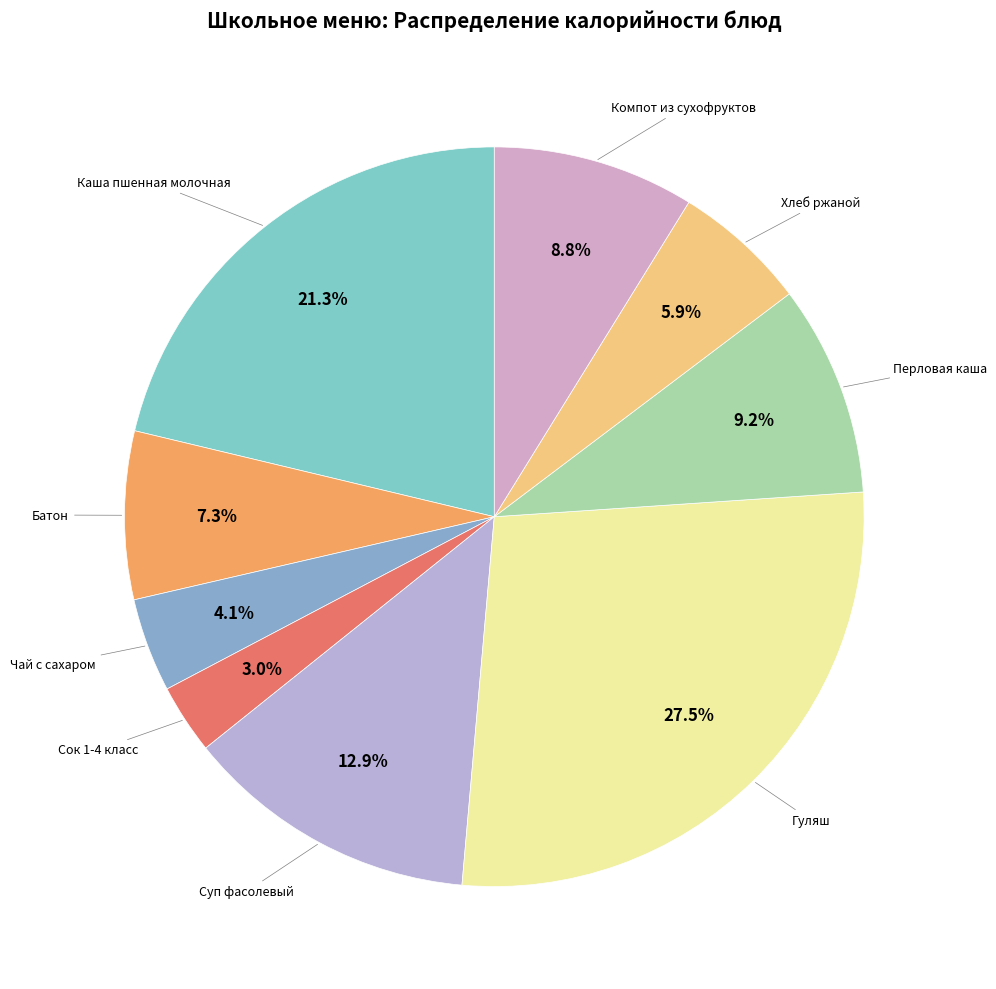

Is there any slice that represents more than half of the pie?

No